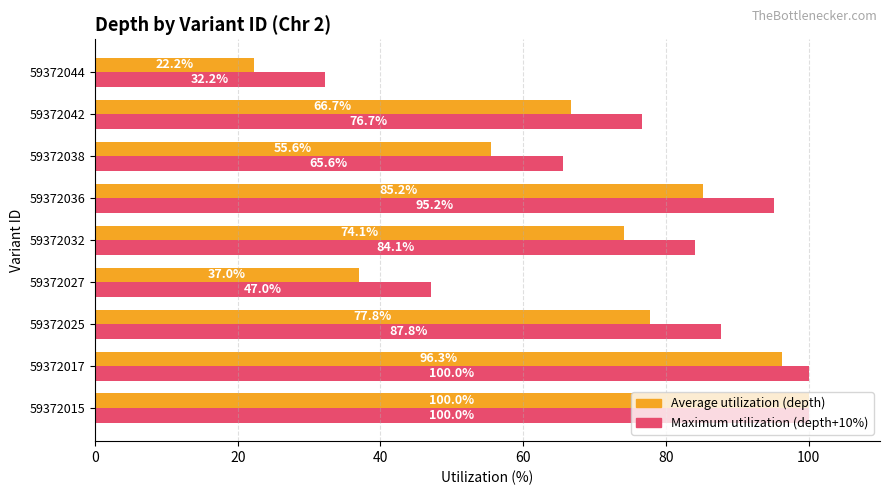

Rank the series by their average value, from lowest to highest.

Average utilization (depth), Maximum utilization (depth+10%)